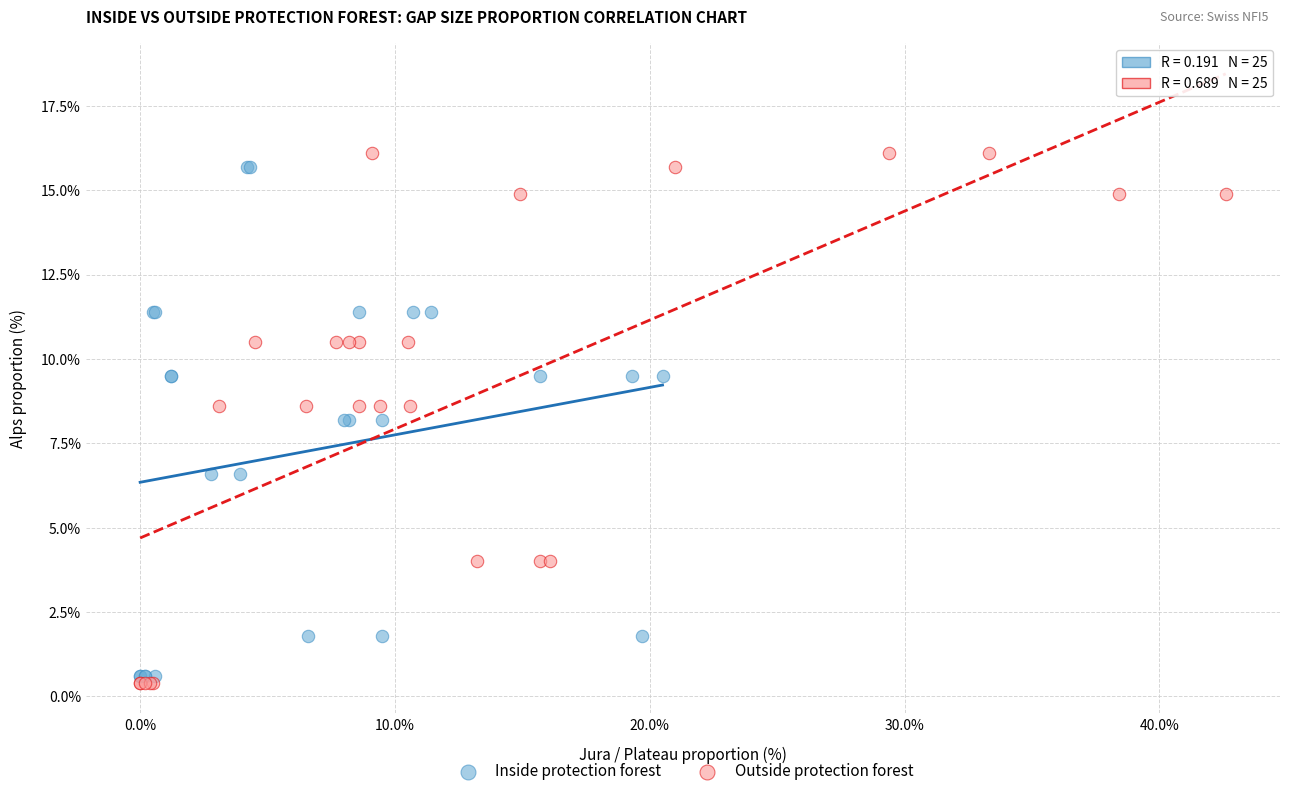

Which series reaches the minimum Y coordinate?

Outside protection forest